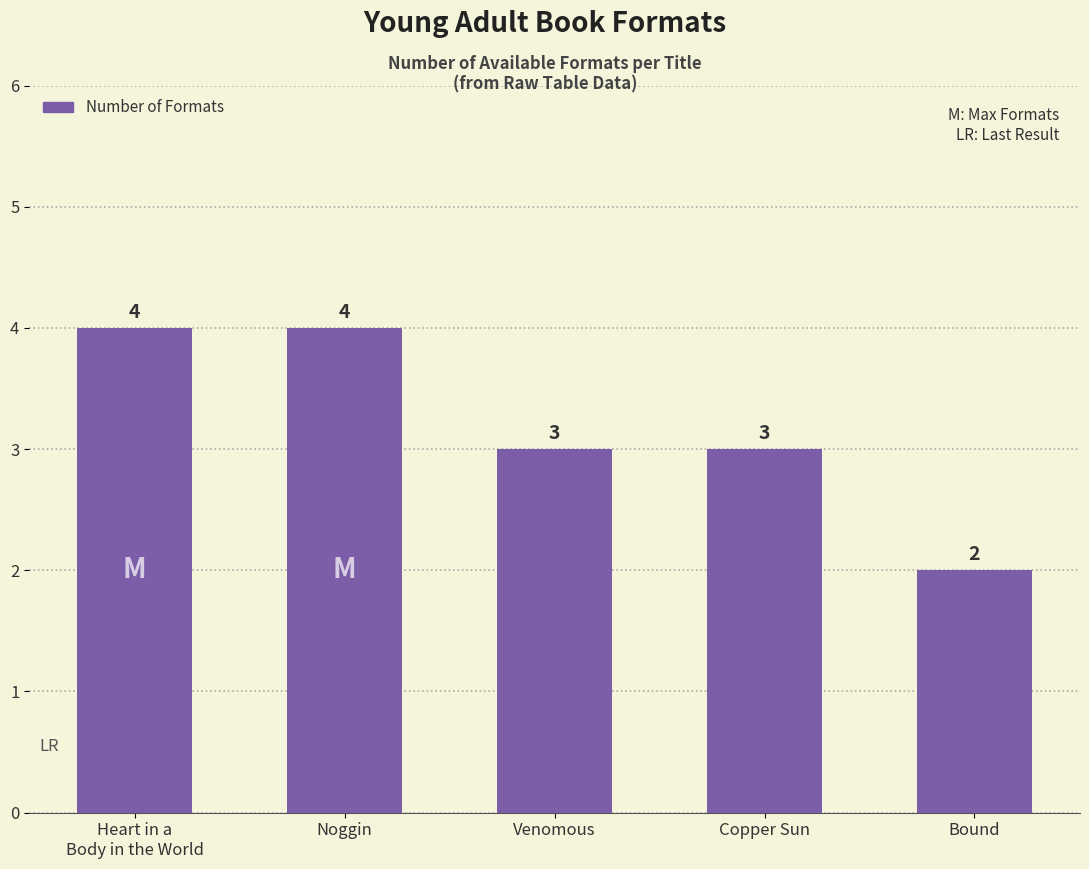

What is the average value?

3